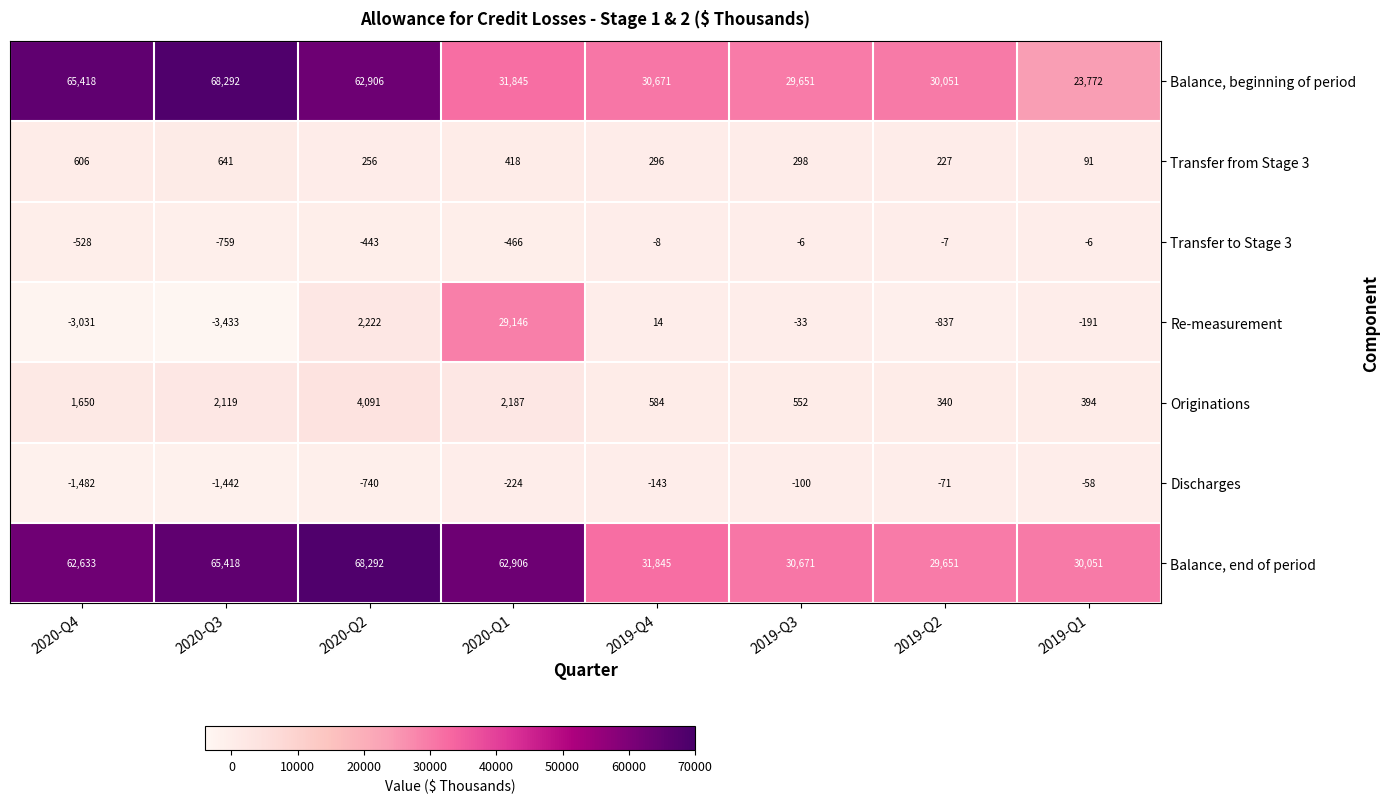

At how many categories does at least one series exceed 7549?

8